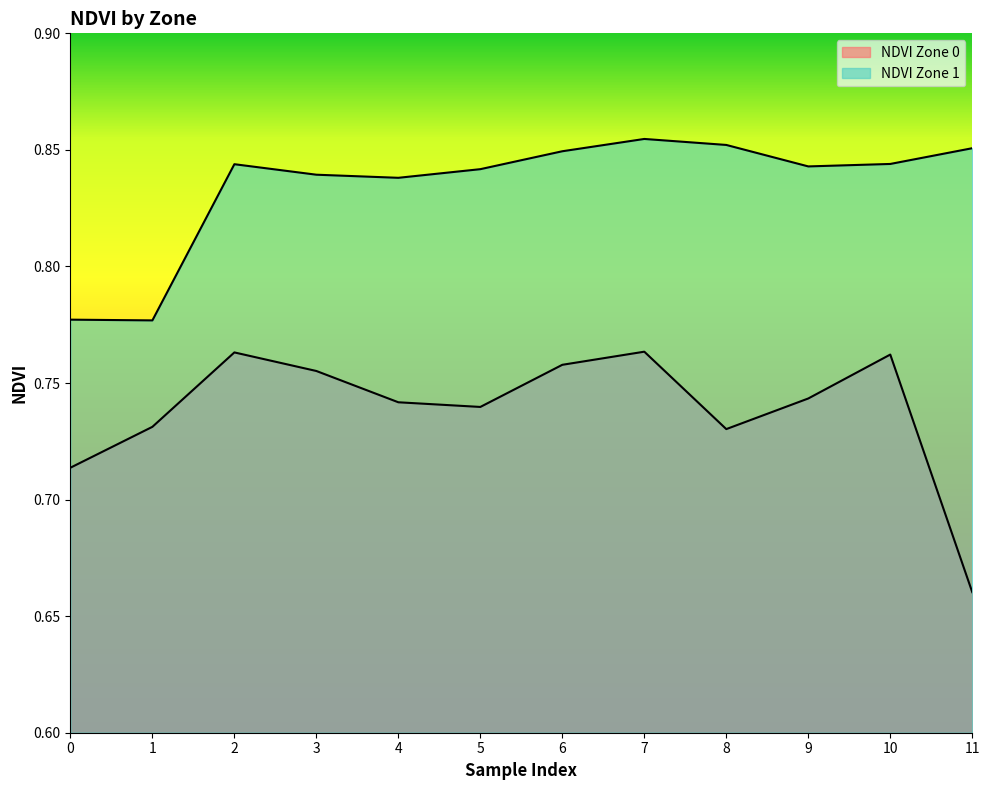

The NDVI Zone 1 series shows 0.9 at 7. True or false?

True